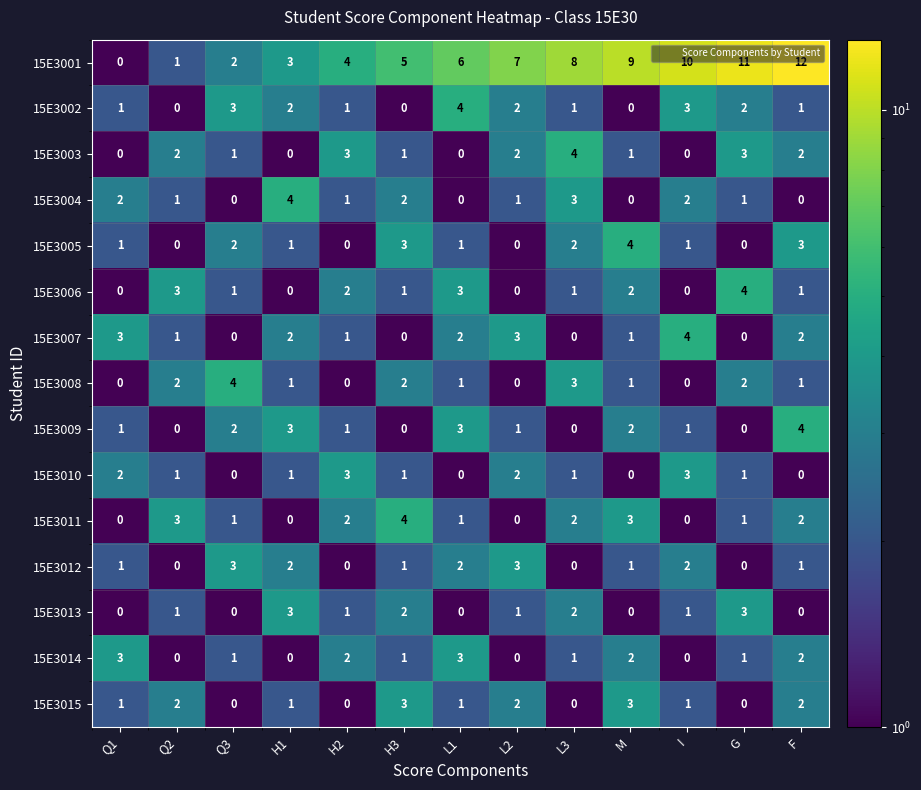

Which category has the highest value across all series?

F